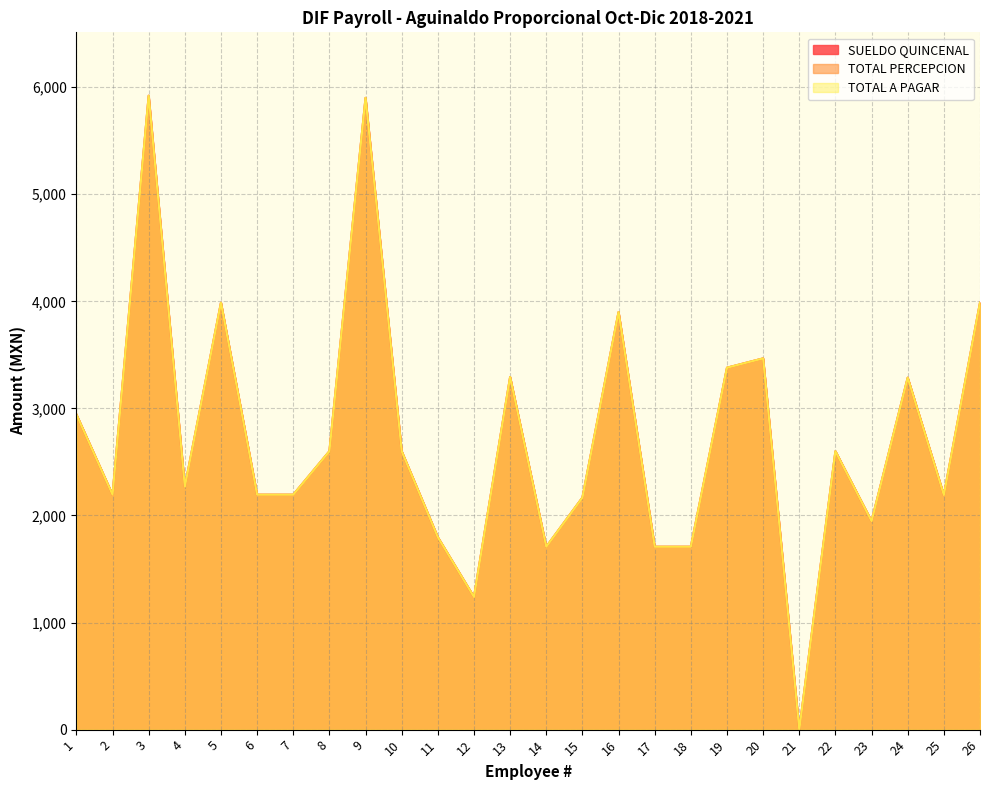

What is the value of the TOTAL A PAGAR point at the 1st from the left?

2944